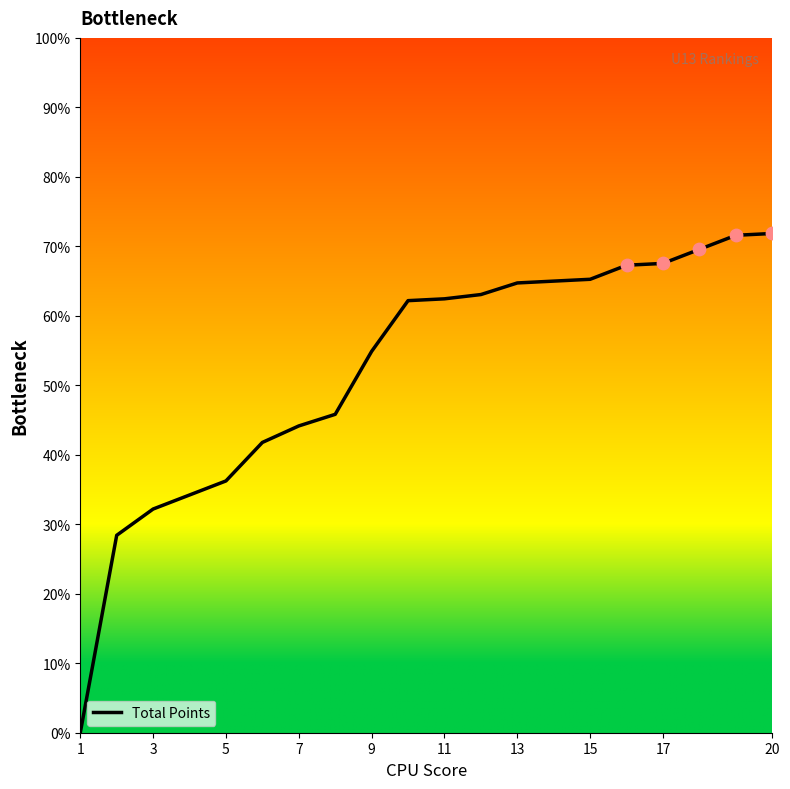

What is the greatest value displayed?

71.9